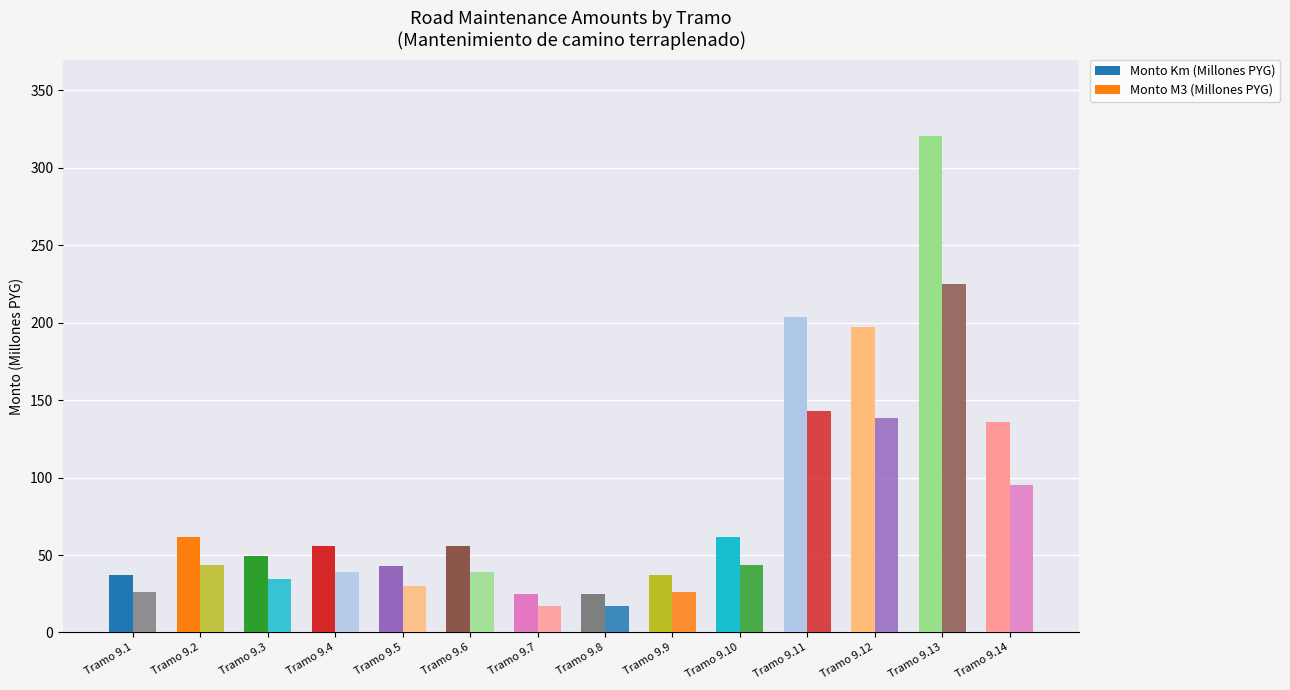

List the series in order of their overall mean, lowest first.

Monto M3 (Millones PYG), Monto Km (Millones PYG)